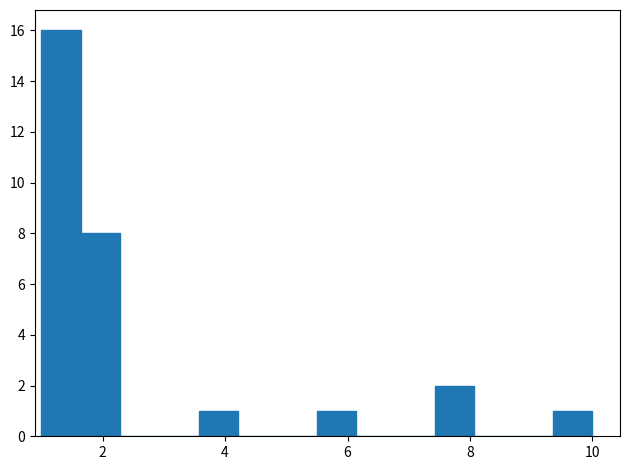

Around what value on the x-axis is the tallest bar? Give the approximate position of its centre, as read against the axis.

1.4